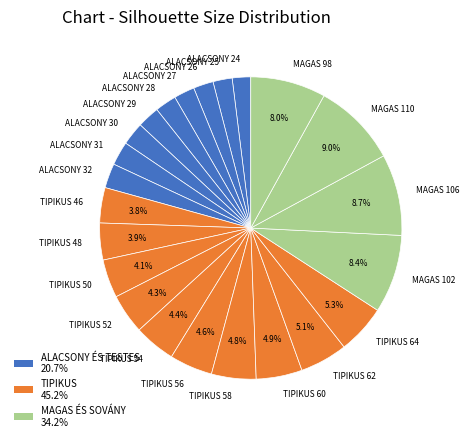

Which has a higher value, ALACSONY 24 or TIPIKUS 62?

TIPIKUS 62